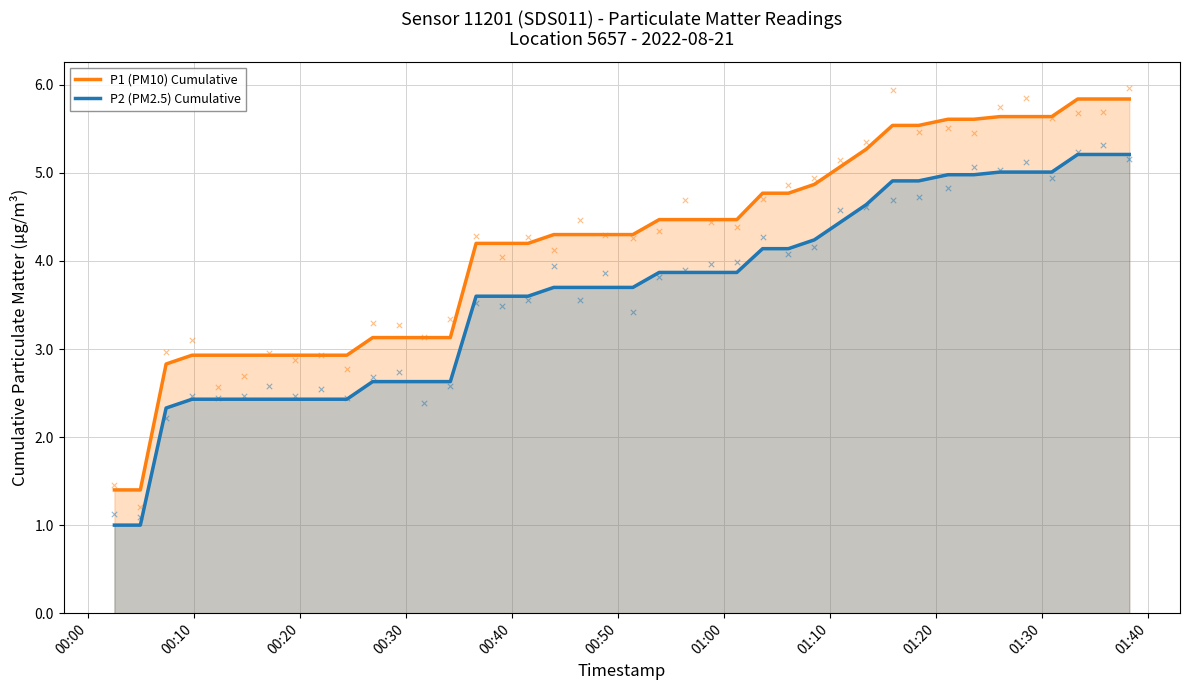

True or false: P1 (PM10) Cumulative and P2 (PM2.5) Cumulative intersect in this chart.

False